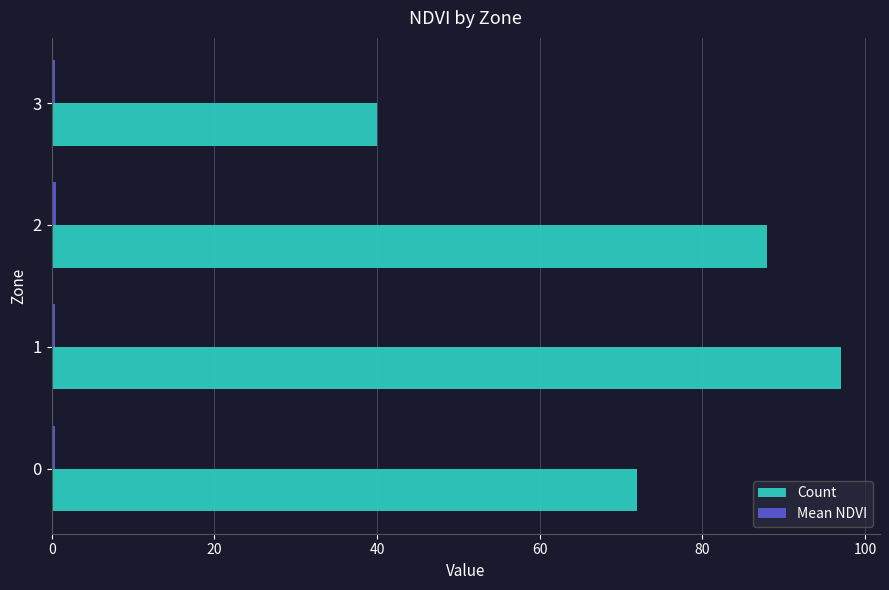

The value of Count at 0 is 116.4. True or false?

False